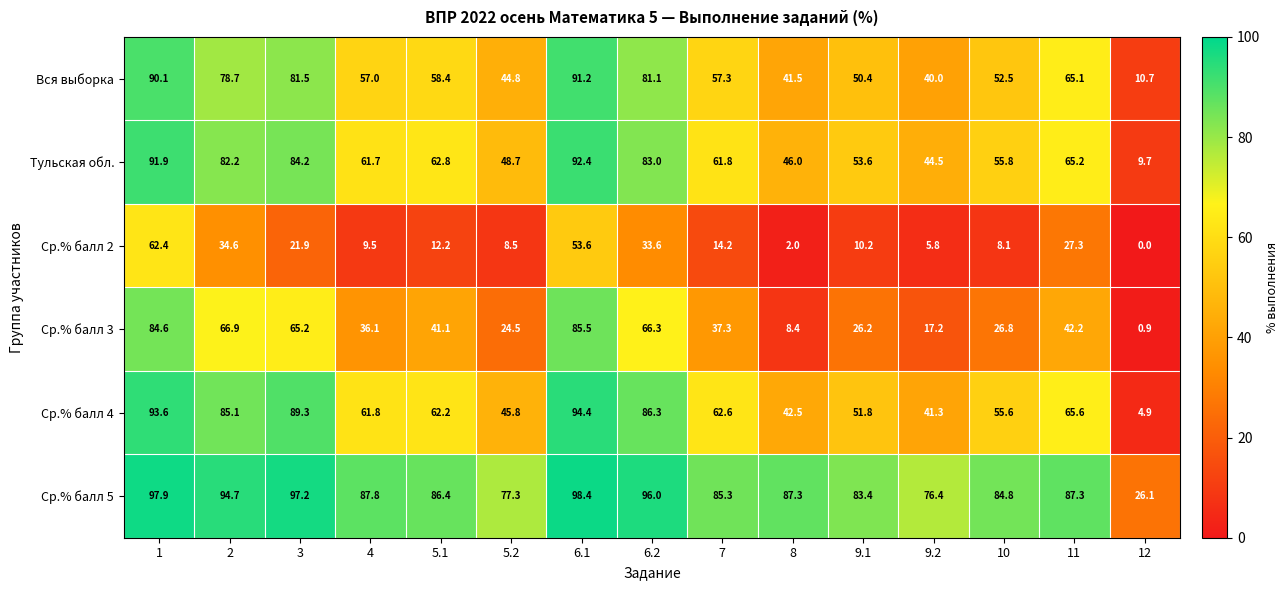

At which category is the sum across all series the highest?

1